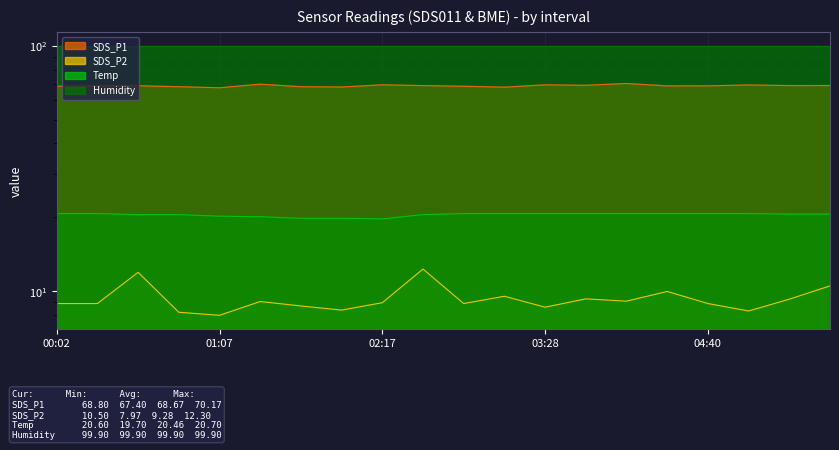

What is the sum of all SDS_P1 values?

1373.3